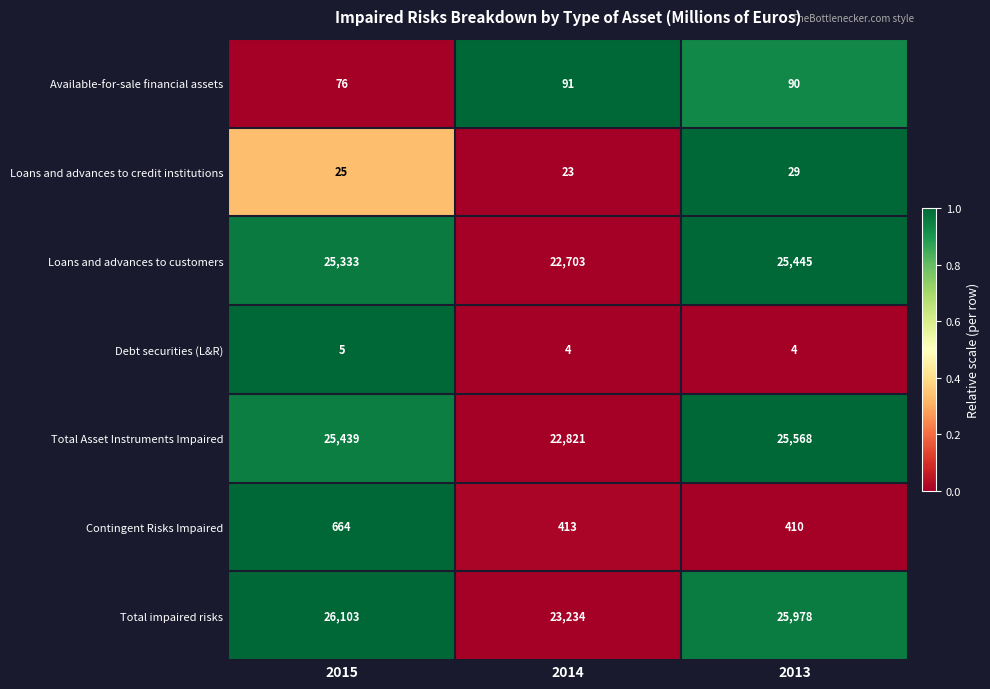

Reading left to right, transcribe all the data shown in this chart.

Available-for-sale financial assets: 76	91	90
Loans and advances to credit institutions: 25	23	29
Loans and advances to customers: 25333	22703	25445
Debt securities (L&R): 5	4	4
Total Asset Instruments Impaired: 25439	22821	25568
Contingent Risks Impaired: 664	413	410
Total impaired risks: 26103	23234	25978